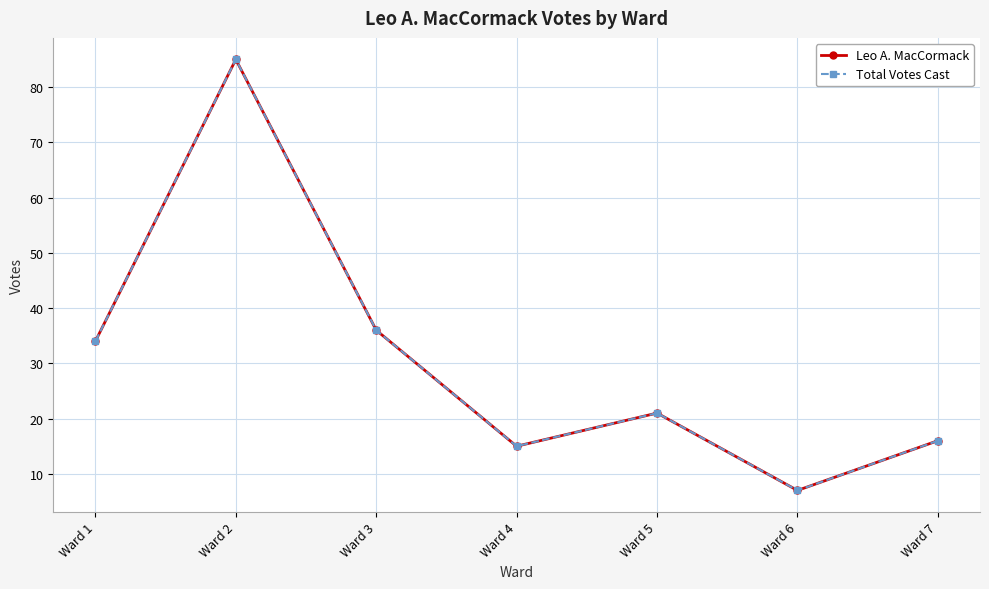

Reading left to right, extract all data points from this chart.

Leo A. MacCormack: Ward 1=34	Ward 2=85	Ward 3=36	Ward 4=15	Ward 5=21	Ward 6=7	Ward 7=16
Total Votes Cast: Ward 1=34	Ward 2=85	Ward 3=36	Ward 4=15	Ward 5=21	Ward 6=7	Ward 7=16